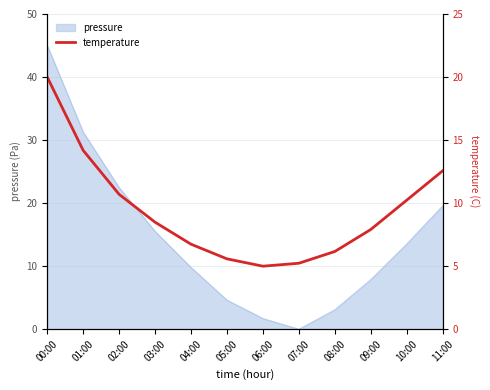

What is the maximum value for pressure?

45.0